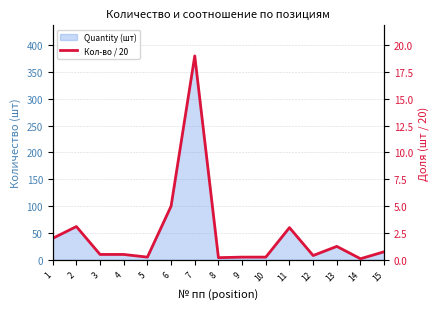

What is the greatest value displayed?

19.0